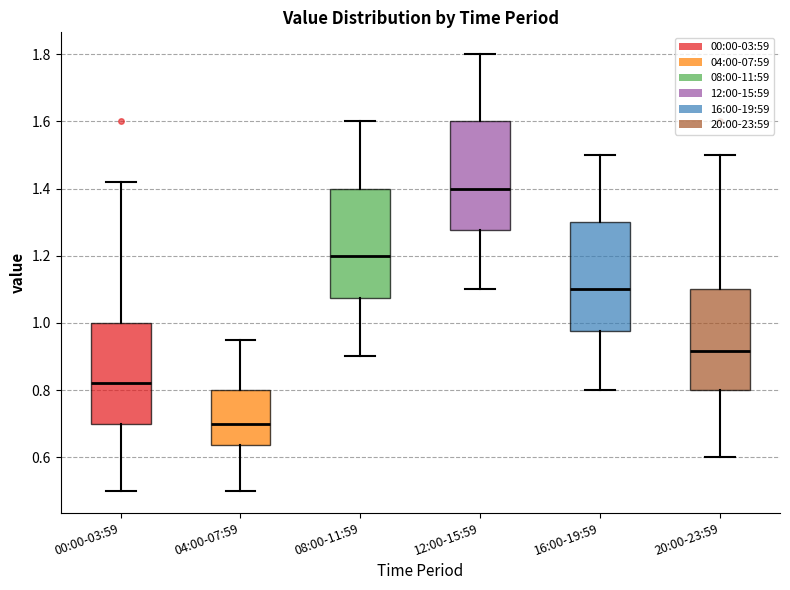

Reading left to right, read every box against the y-axis: the position of its median line, the range the box covers, and the ends of its whiskers. The values are not printed on the chart, so give them approximately, as read against the axis.

00:00-03:59: median 0.82, box 0.70 to 1.00, whiskers 0.50 to 1.42
04:00-07:59: median 0.70, box 0.64 to 0.80, whiskers 0.50 to 0.96
08:00-11:59: median 1.20, box 1.08 to 1.40, whiskers 0.90 to 1.60
12:00-15:59: median 1.40, box 1.28 to 1.60, whiskers 1.10 to 1.80
16:00-19:59: median 1.10, box 0.98 to 1.30, whiskers 0.80 to 1.50
20:00-23:59: median 0.92, box 0.80 to 1.10, whiskers 0.60 to 1.50